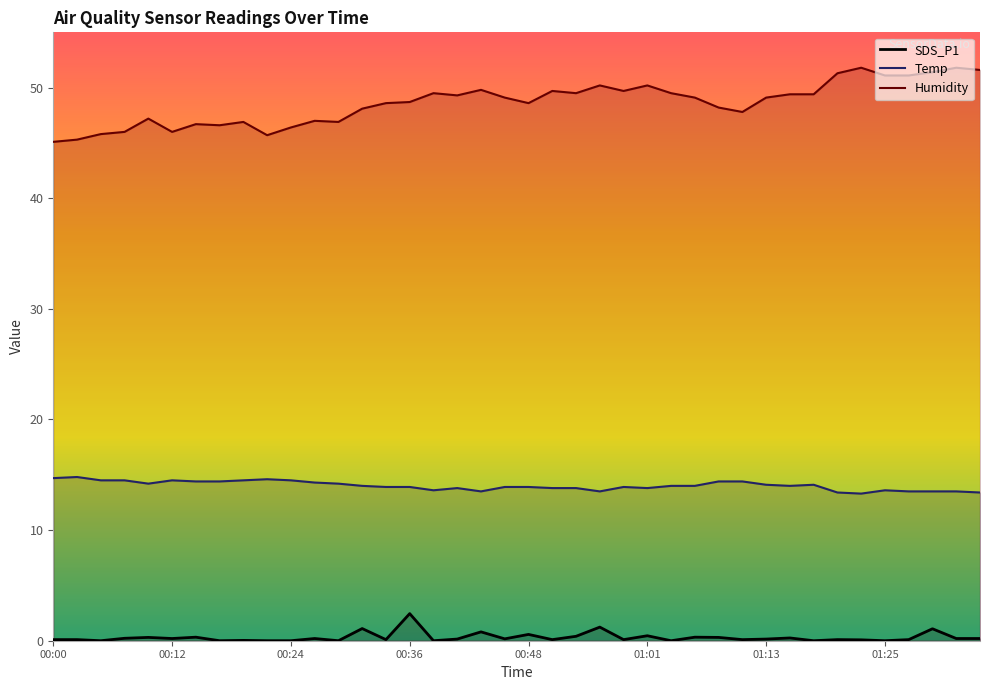

At how many categories does at least one series exceed 1?

40